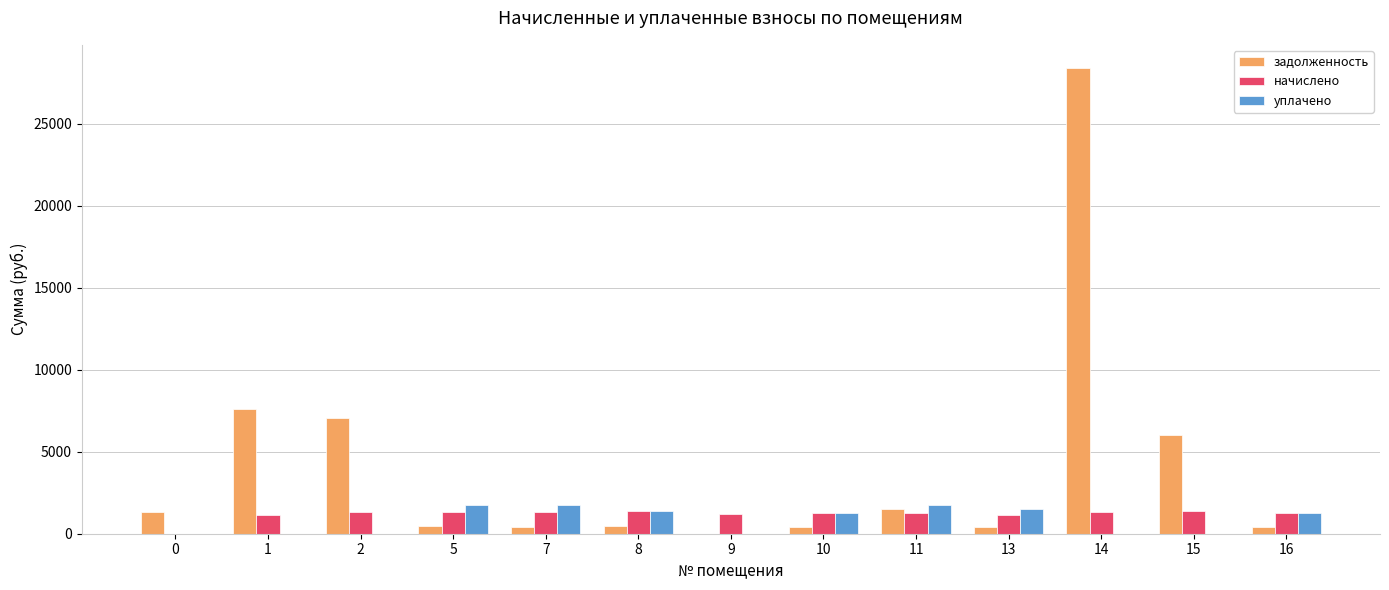

What is the maximum value for уплачено?

1779.2